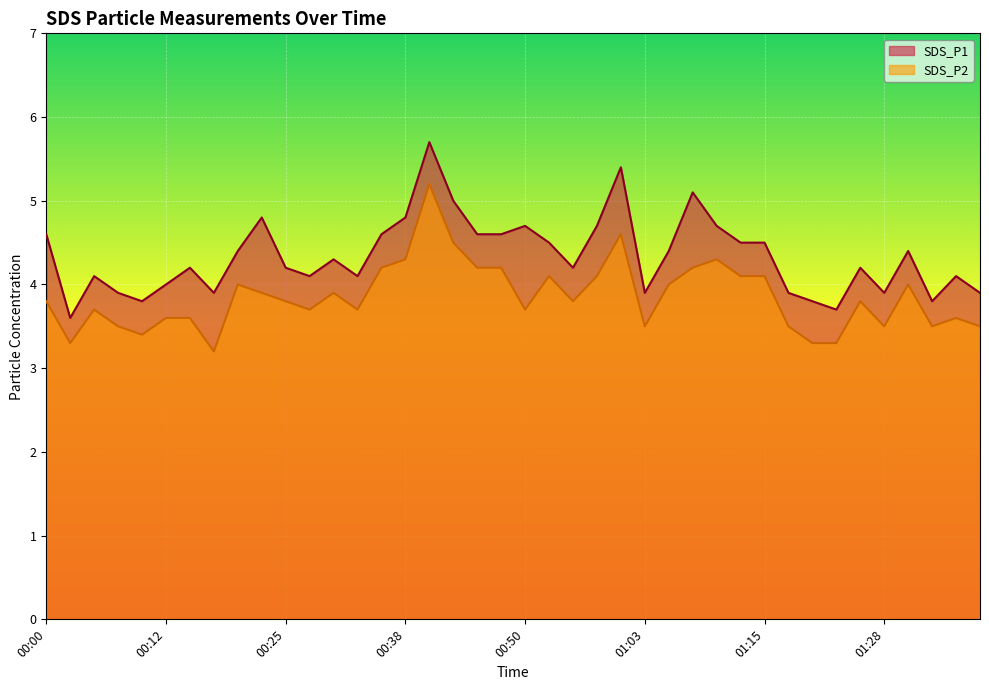

Does the chart display data point markers on the line(s)?

No